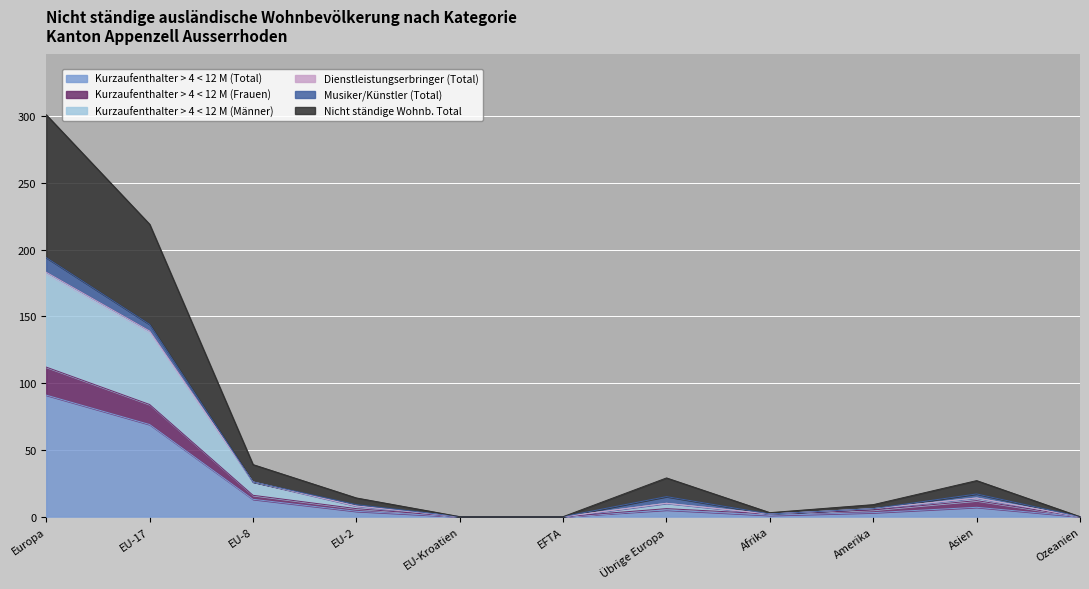

True or false: Nicht ständige Wohnb. Total has more than 0 interior local peaks.

True